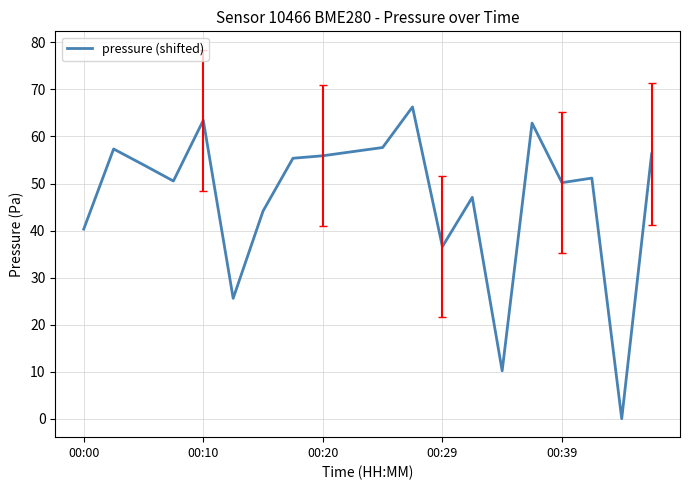

What is the difference between the maximum and minimum values?

66.3